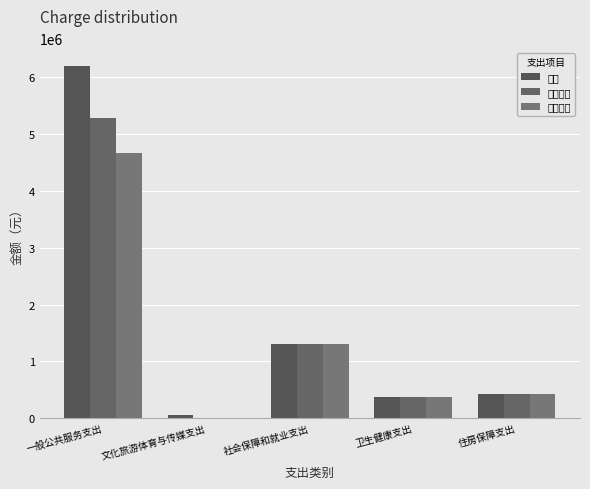

True or false: 合计 has a value of 6200317.9 at 一般公共服务支出.

True